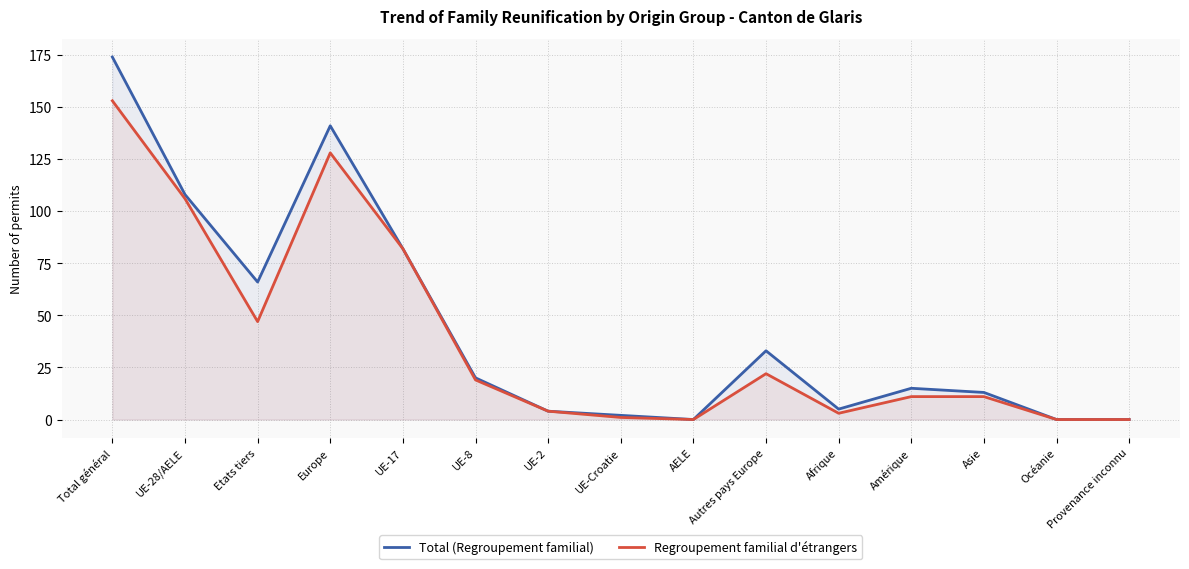

Does the chart have visible grid lines?

Yes